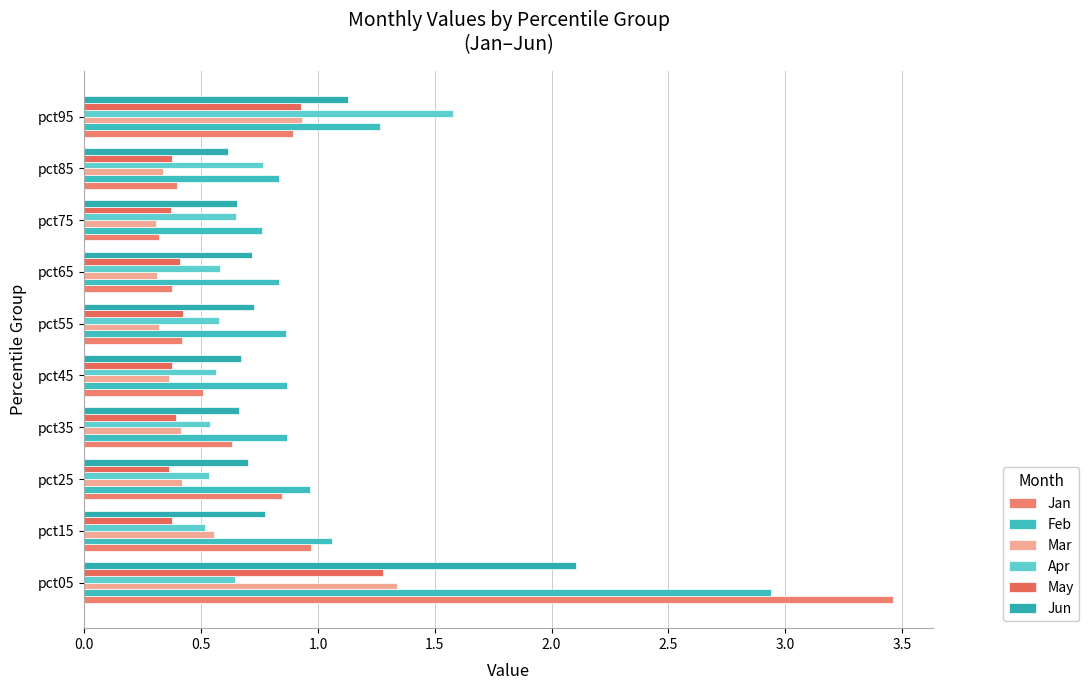

Reading left to right, extract all data points from this chart.

Jan: 3.5	1.0	0.8	0.6	0.5	0.4	0.4	0.3	0.4	0.9
Feb: 2.9	1.1	1.0	0.9	0.9	0.9	0.8	0.8	0.8	1.3
Mar: 1.3	0.6	0.4	0.4	0.4	0.3	0.3	0.3	0.3	0.9
Apr: 0.6	0.5	0.5	0.5	0.6	0.6	0.6	0.6	0.8	1.6
May: 1.3	0.4	0.4	0.4	0.4	0.4	0.4	0.4	0.4	0.9
Jun: 2.1	0.8	0.7	0.7	0.7	0.7	0.7	0.7	0.6	1.1